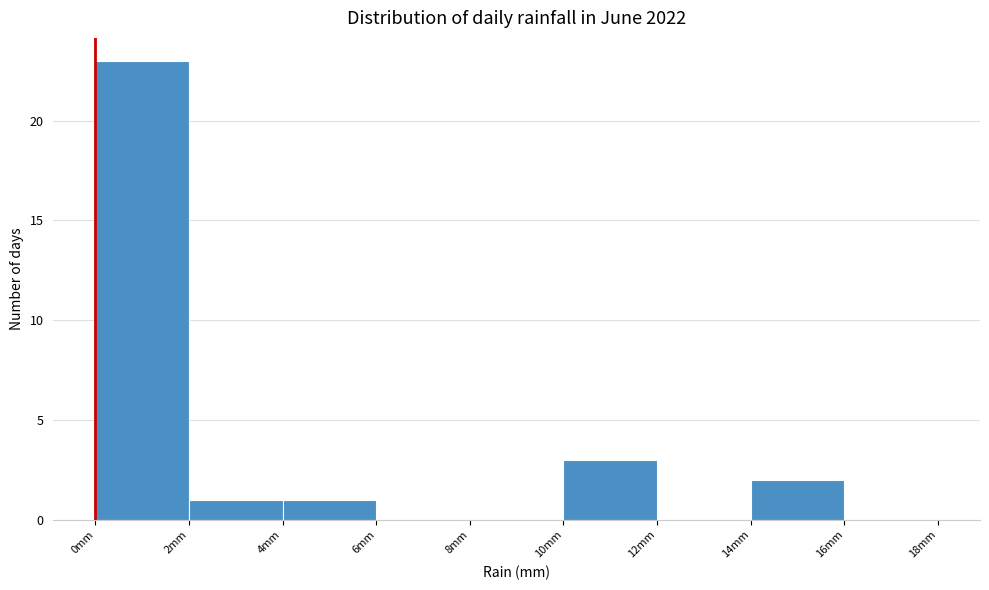

What is the height of the bar covering 0 to 2 on the x-axis? The values are not printed on the chart, so give them approximately, as read against the axis.

23